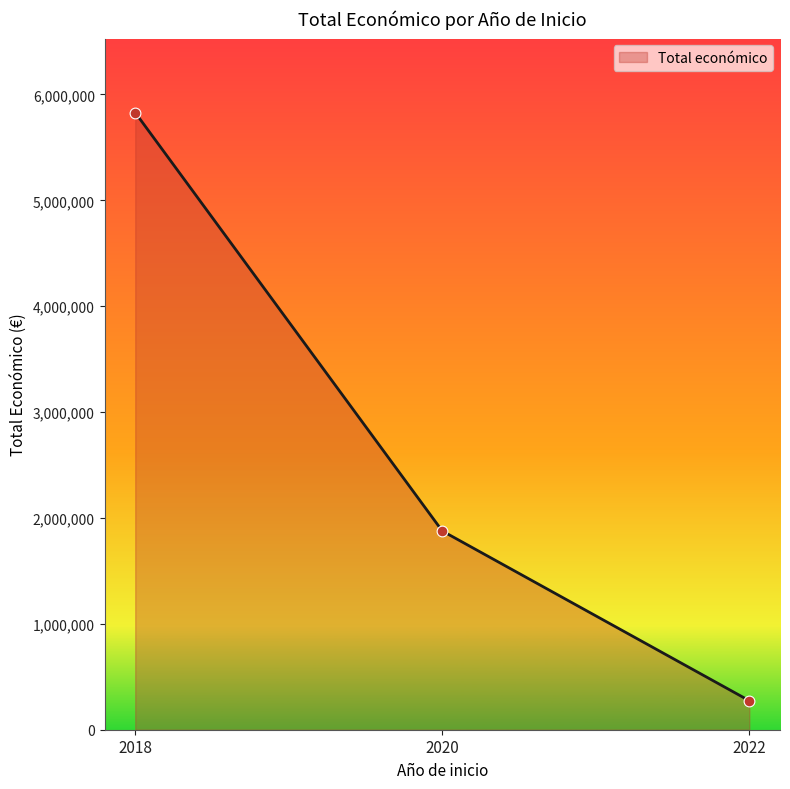

What is the ratio of the value at 2020 to the value at 2018?

0.3